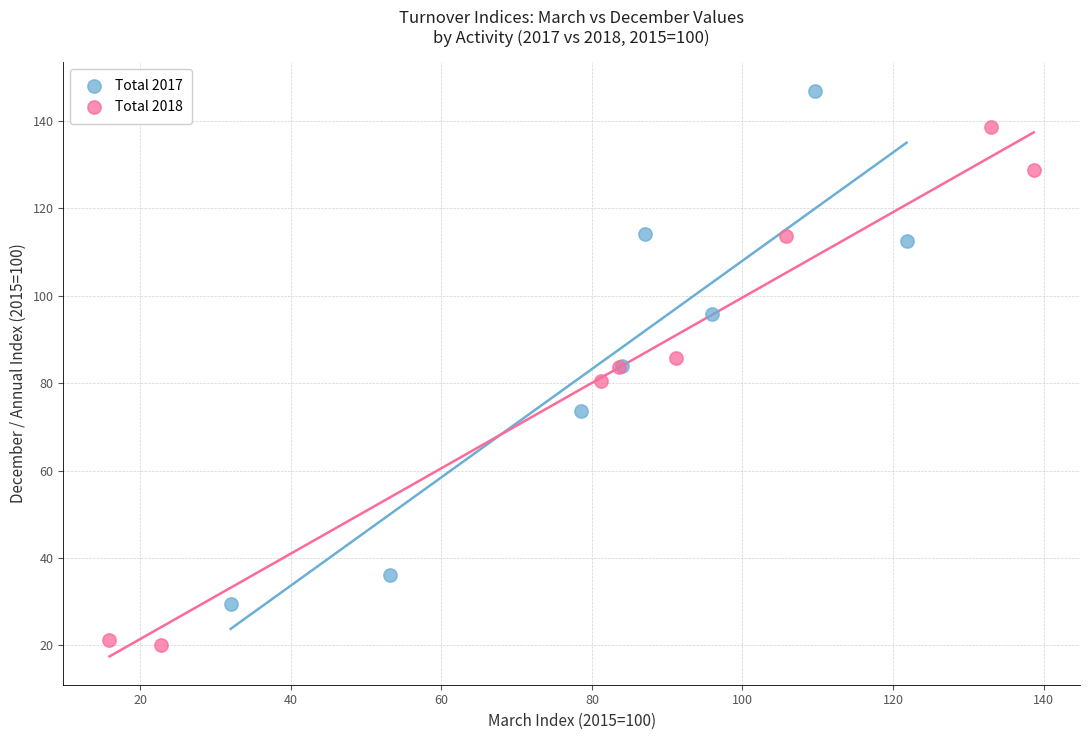

Which series reaches the minimum Y coordinate?

Total 2018